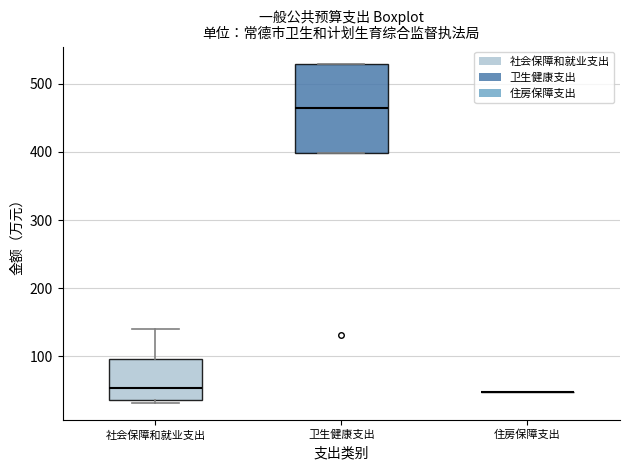

Reading left to right, transcribe this box plot: for each box, give where its median line is, the range the box spans, and where its two whiskers end, as read against the y-axis. The values are not printed on the chart, so give them approximately, as read against the axis.

社会保障和就业支出: median 50, box 40 to 100, whiskers 30 to 140
卫生健康支出: median 460, box 400 to 530, whiskers 400 to 530
住房保障支出: box collapsed to a line at 50, whiskers 50 to 50